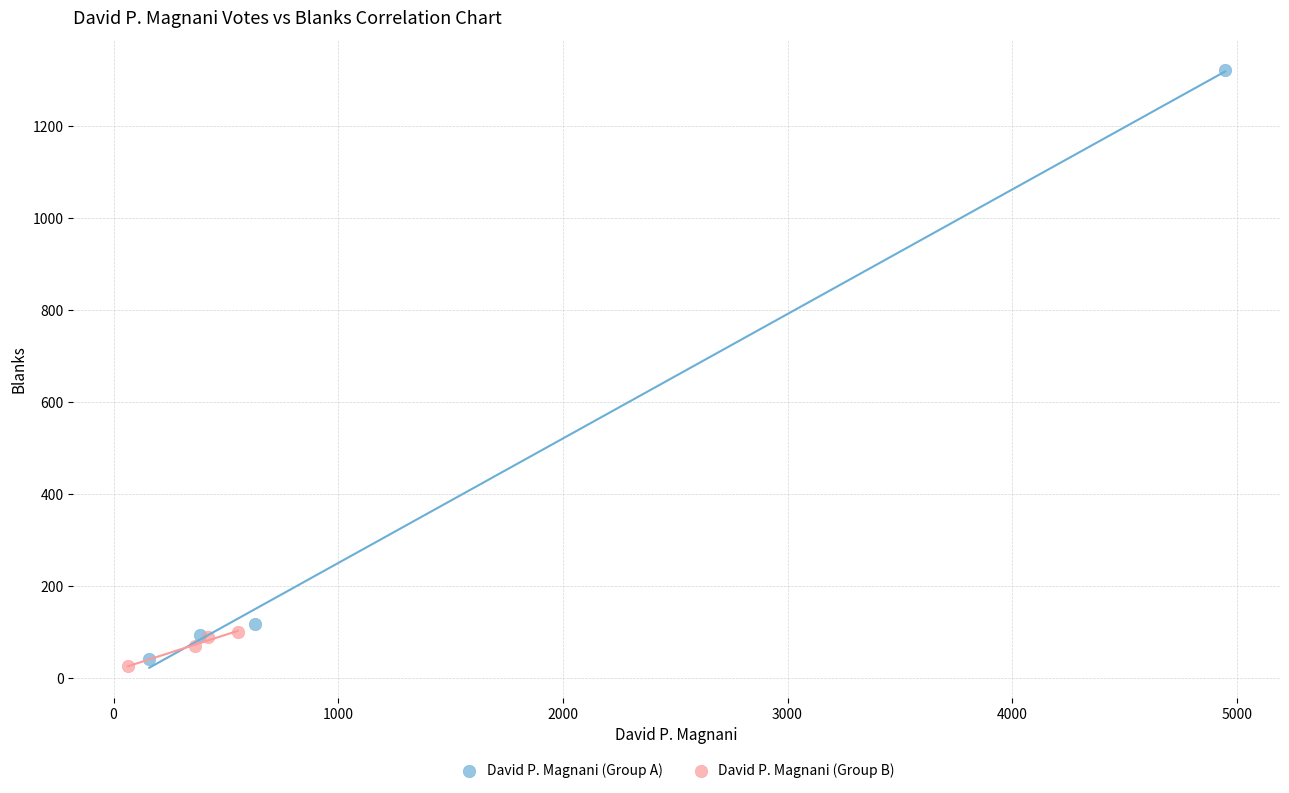

Which series has the widest spread of Y values?

David P. Magnani (Group A)